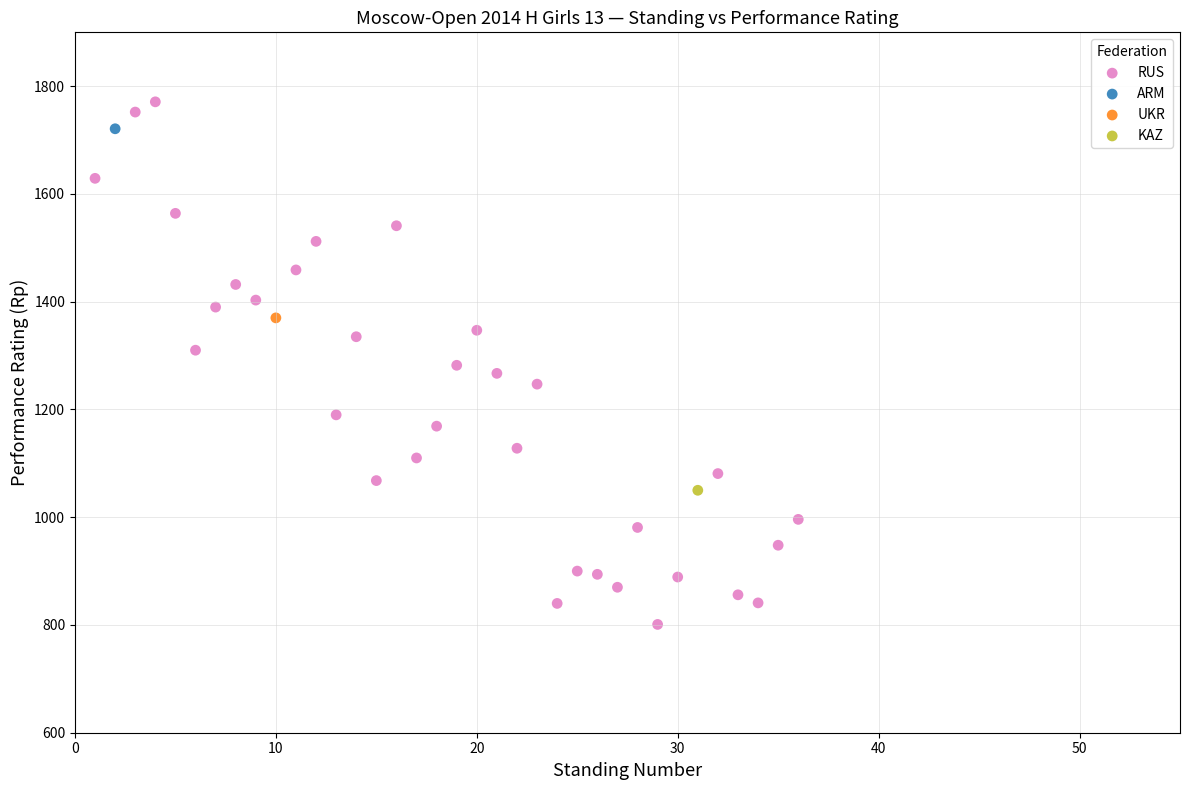

What are all the series names shown in the legend?

RUS, ARM, UKR, KAZ